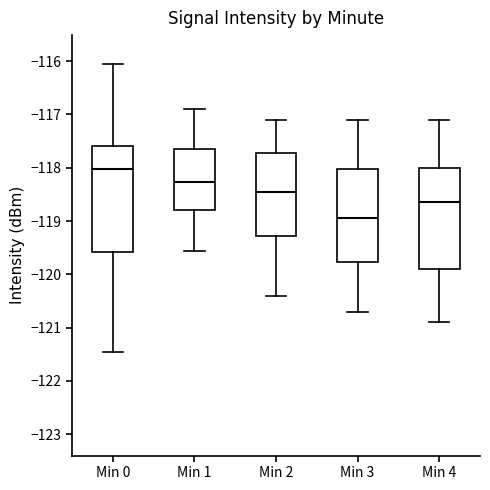

Reading left to right, read every box against the y-axis: the position of its median line, the range the box covers, and the ends of its whiskers. The values are not printed on the chart, so give them approximately, as read against the axis.

Min 0: median -118.0, box -119.6 to -117.6, whiskers -121.5 to -116.1
Min 1: median -118.3, box -118.8 to -117.7, whiskers -119.6 to -116.9
Min 2: median -118.4, box -119.3 to -117.7, whiskers -120.4 to -117.1
Min 3: median -118.9, box -119.8 to -118.0, whiskers -120.7 to -117.1
Min 4: median -118.6, box -119.9 to -118.0, whiskers -120.9 to -117.1